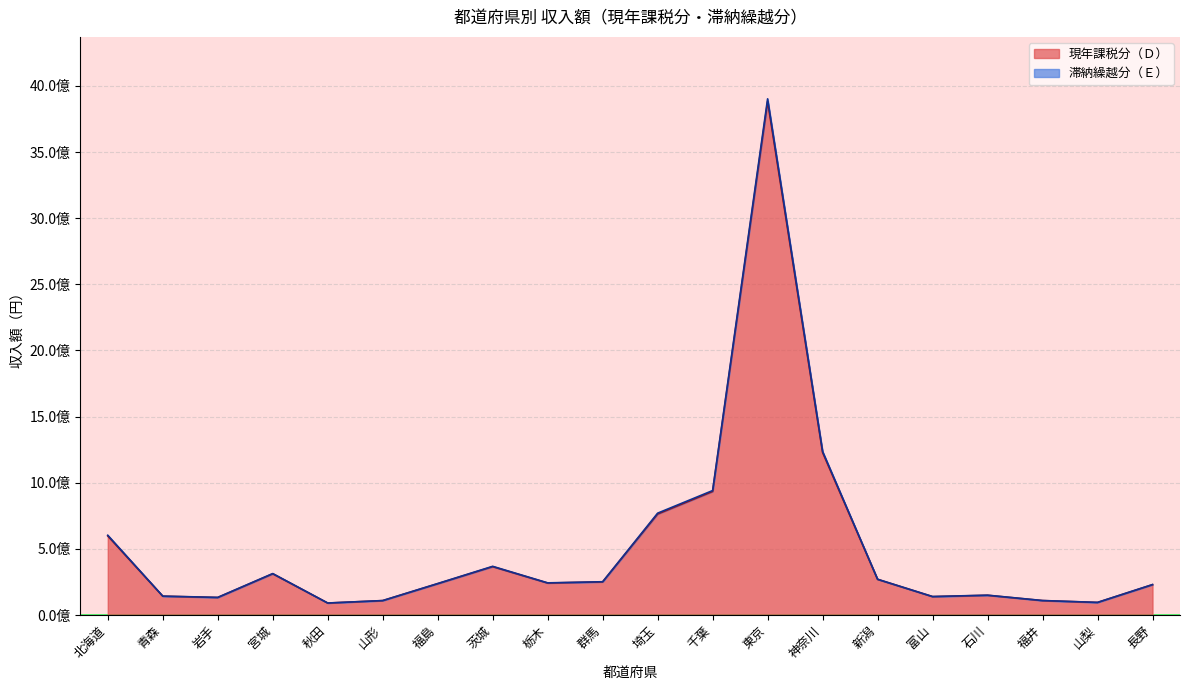

What is the change in value from 山形 to 埼玉?

+654599568